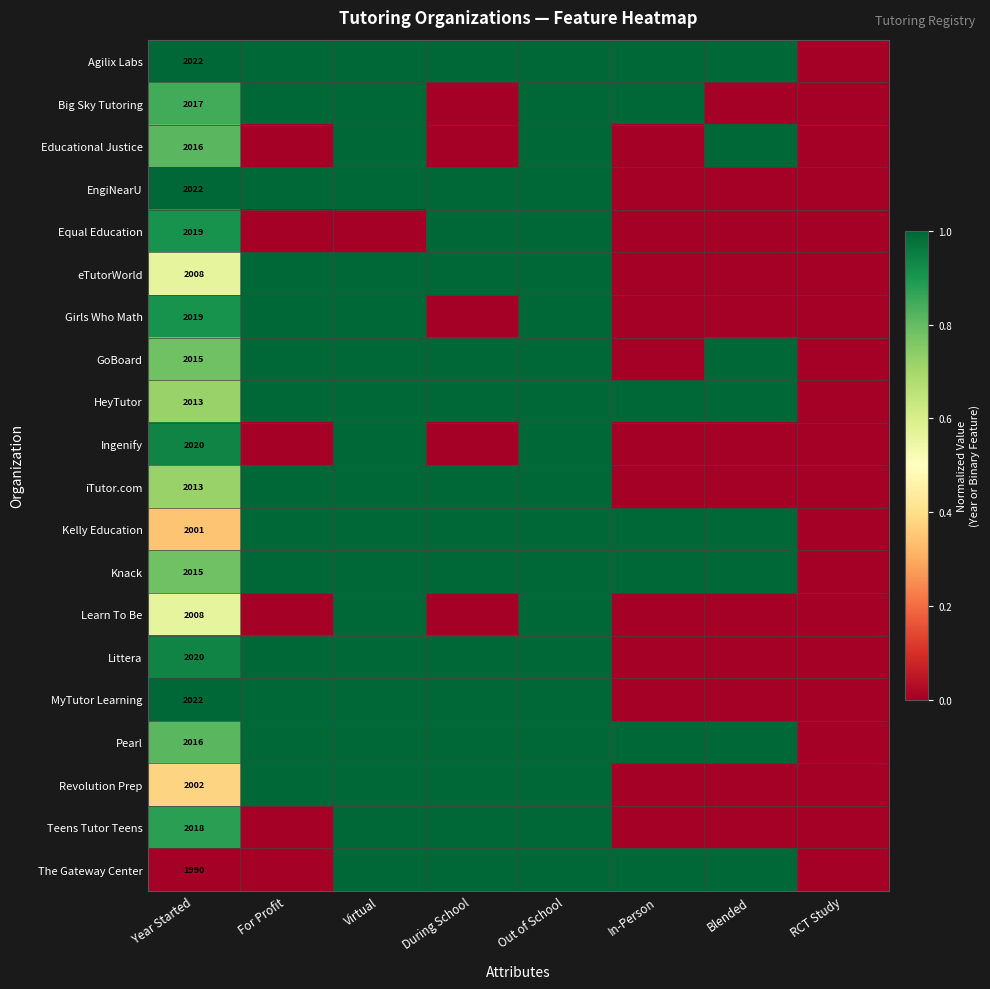

How many Kelly Education values are between 1 and 2?

6